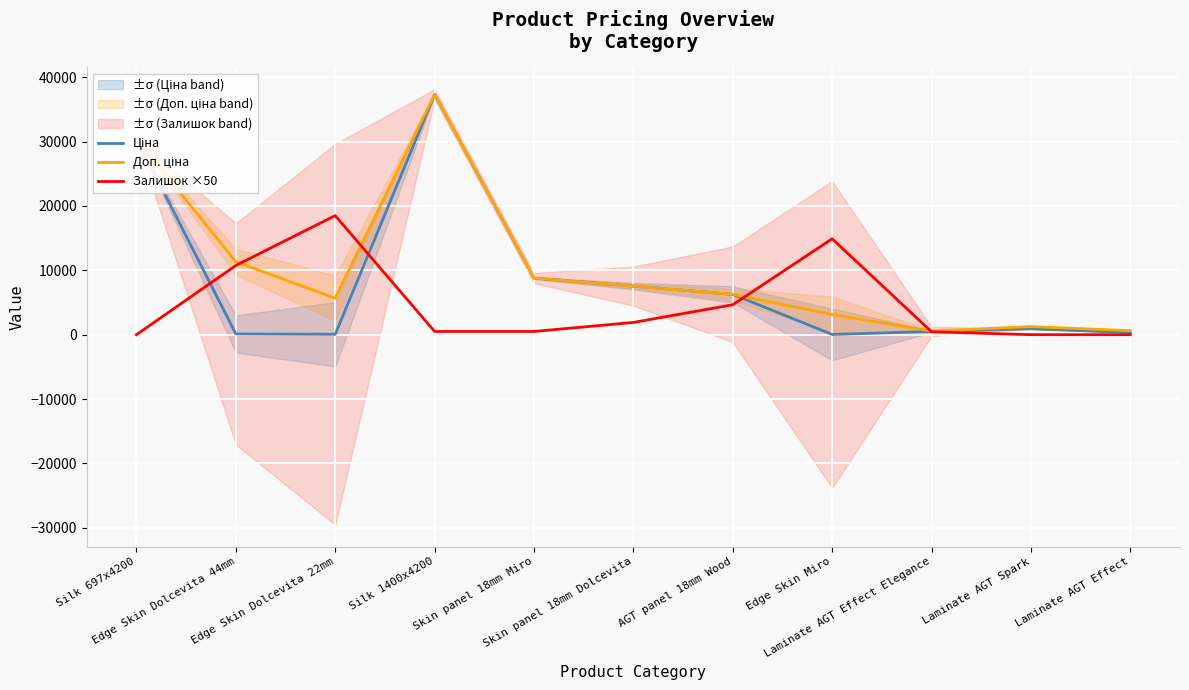

List the series in order of their peak value, lowest first.

Залишок ×50, Ціна, Доп. ціна